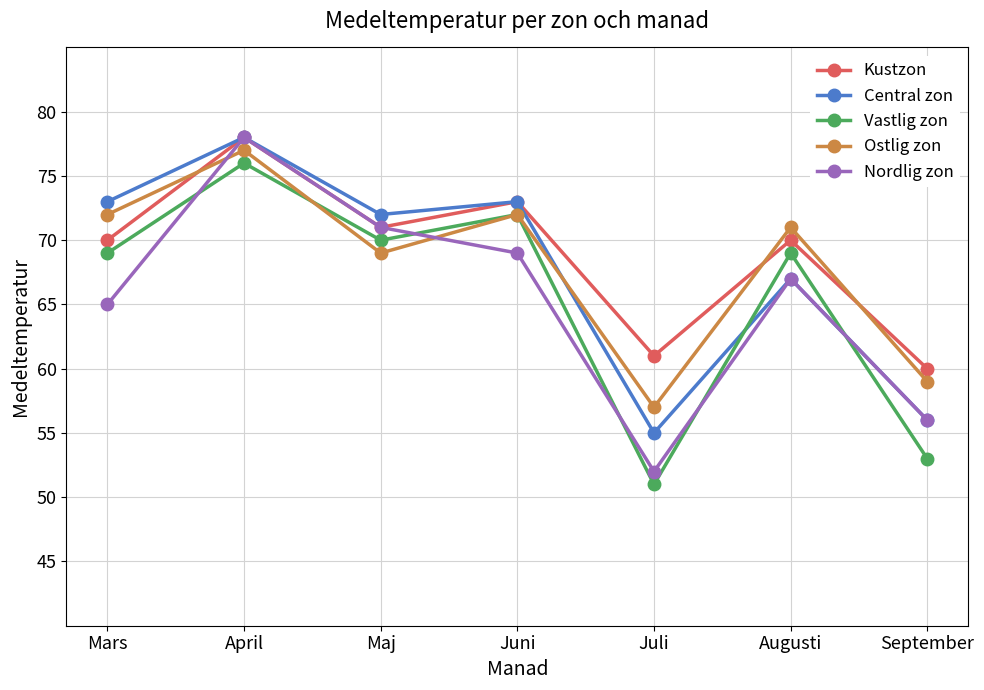

Which series has the largest total across all categories?

Kustzon